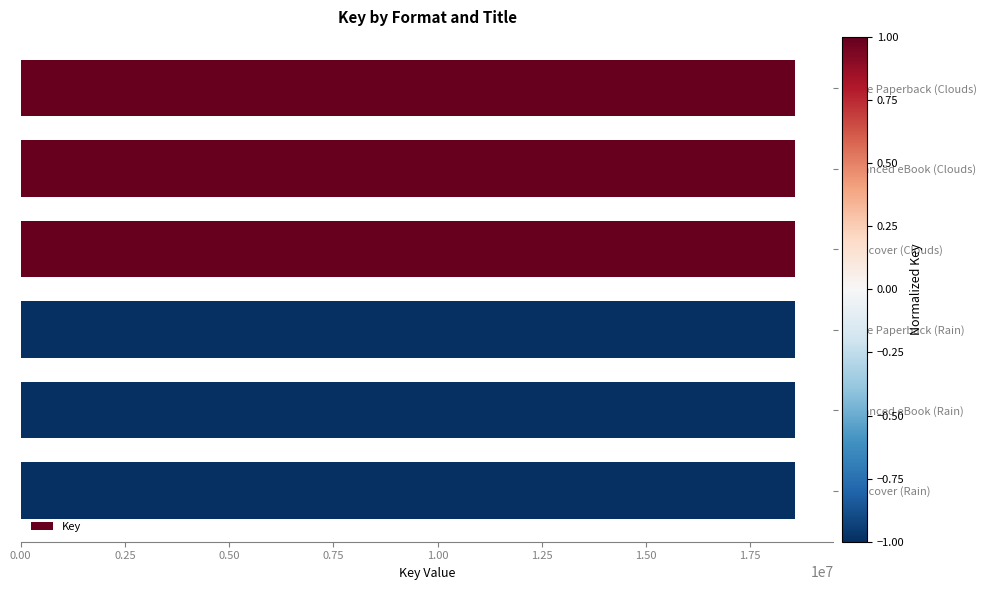

What is the smallest value displayed?

18566345